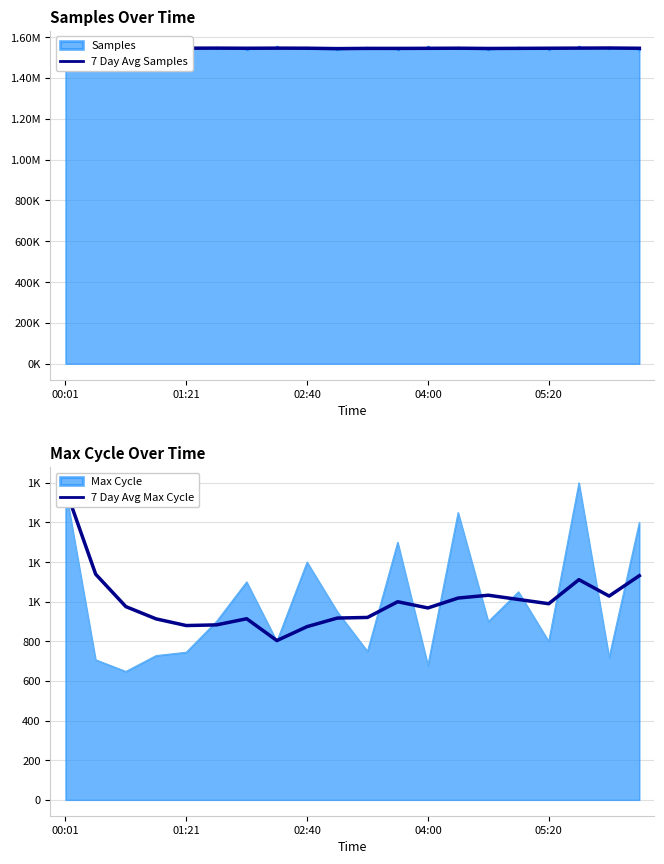

True or false: 7 Day Avg Samples has a value of 1545142.9 at 11.

True